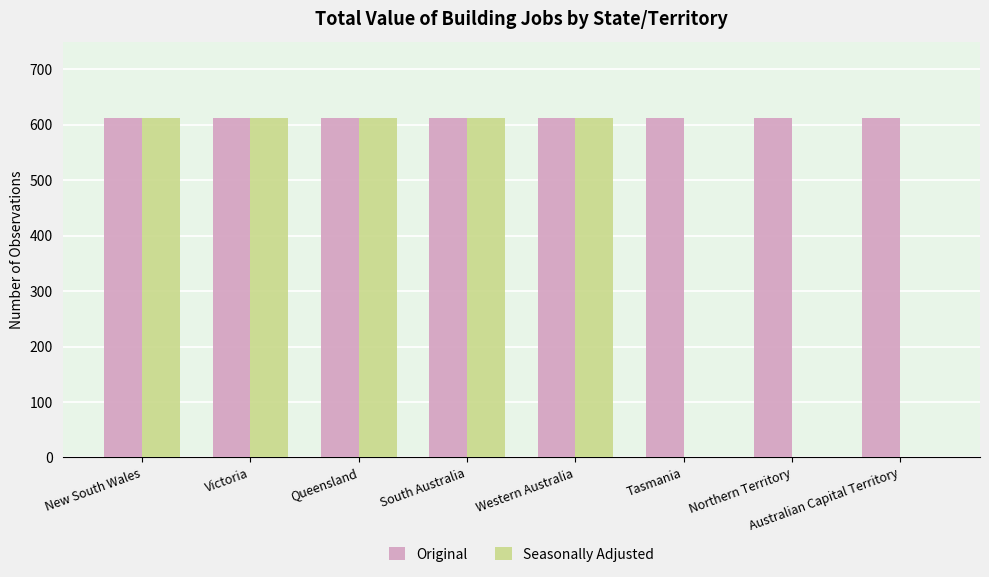

What are all the series names shown in the legend?

Original, Seasonally Adjusted